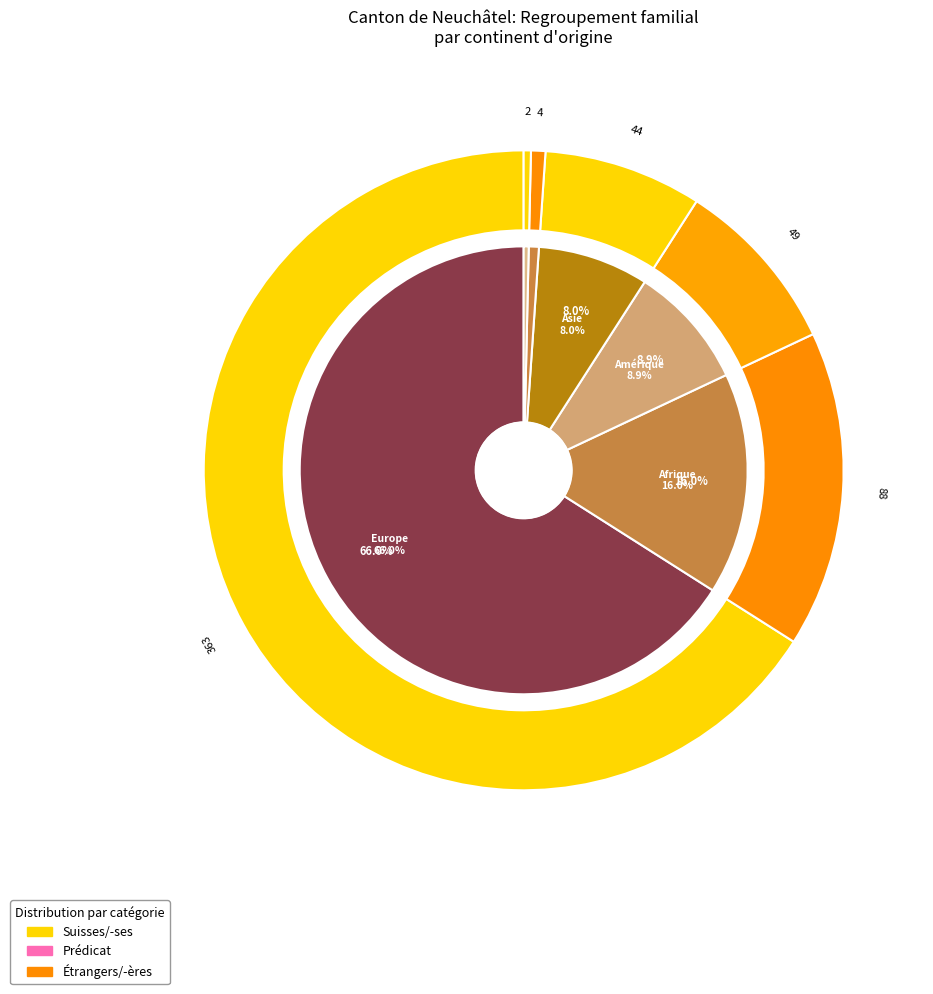

What percentage is the Afrique slice, to the nearest percent?

16%